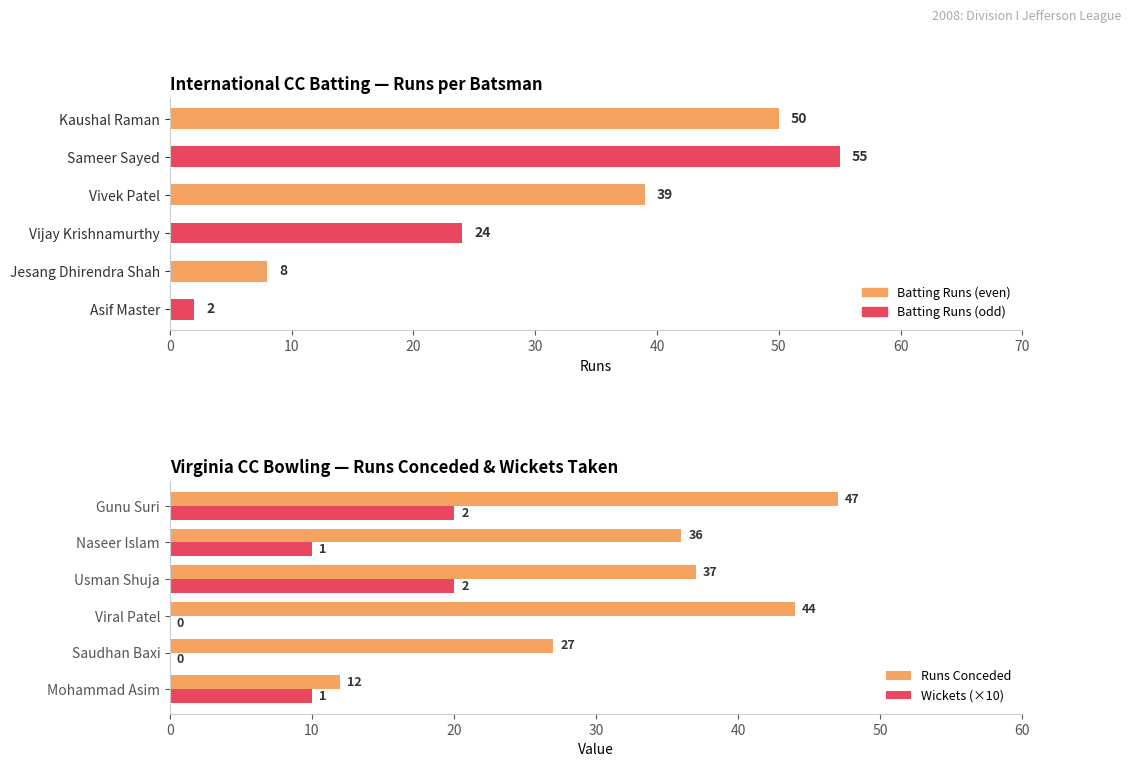

Is it true that Runs Conceded equals 20 at Usman Shuja?

False